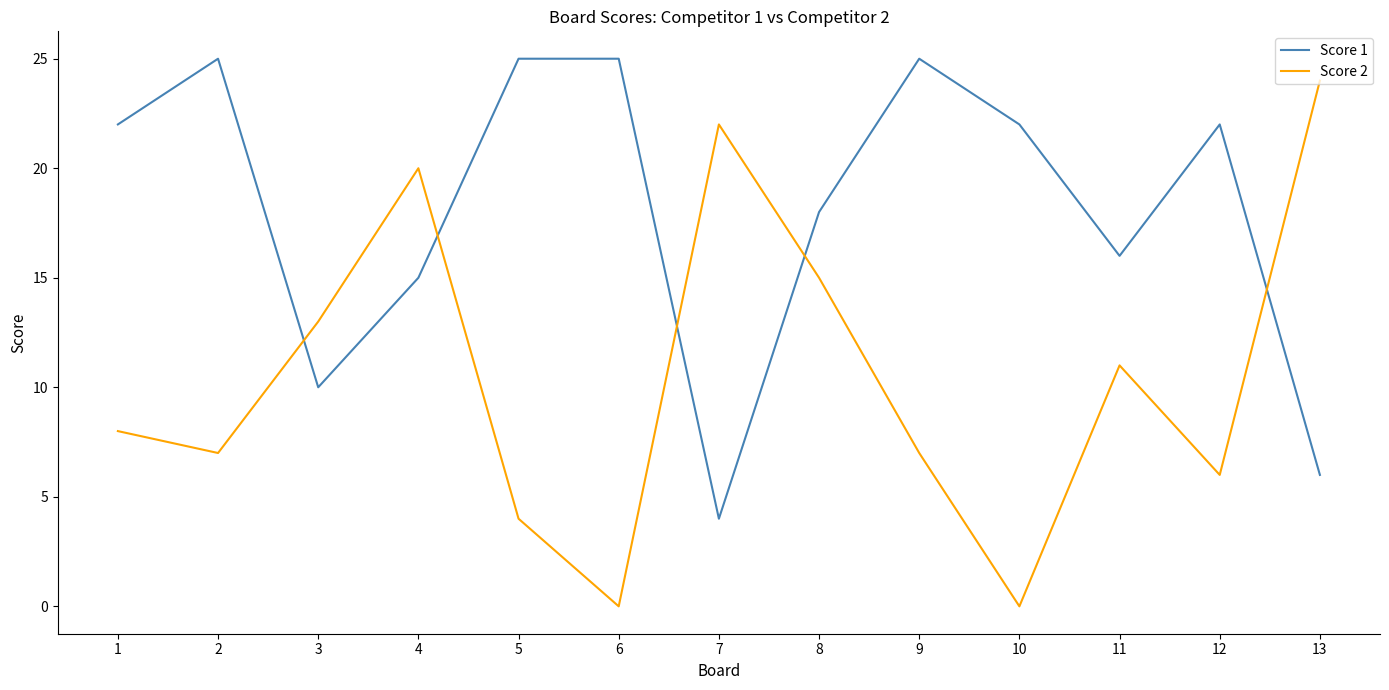

Is this an area chart (filled region under the line)?

No